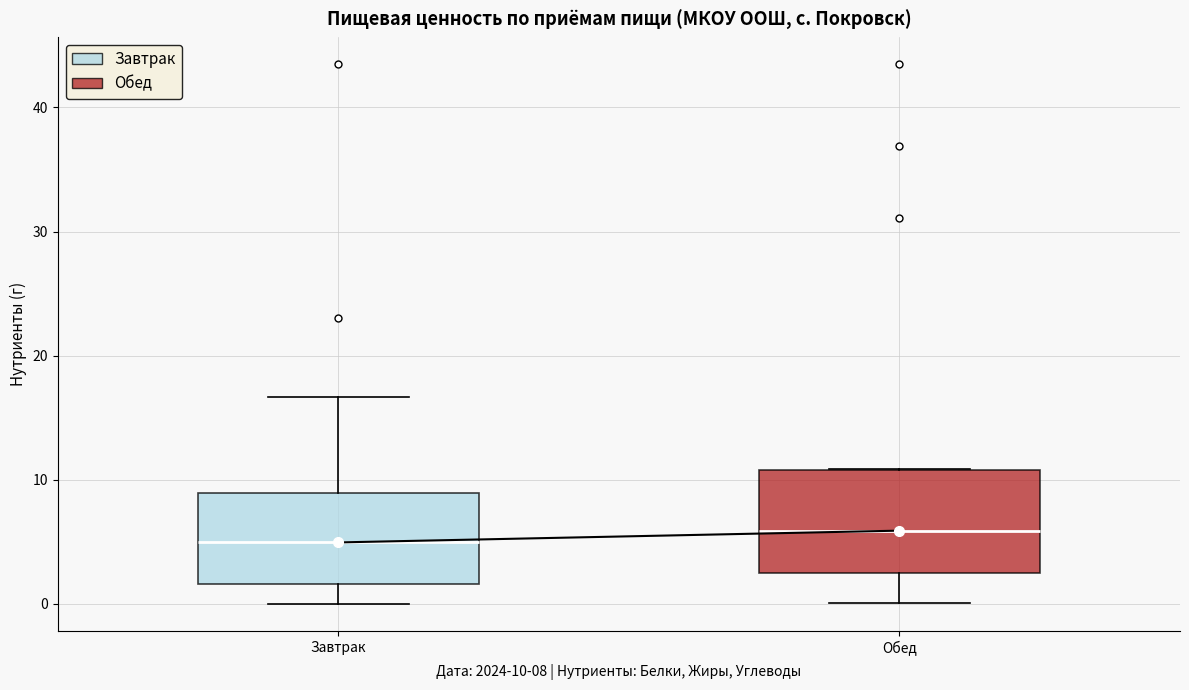

Which box is the tallest, from its lower edge to its upper edge?

Обед